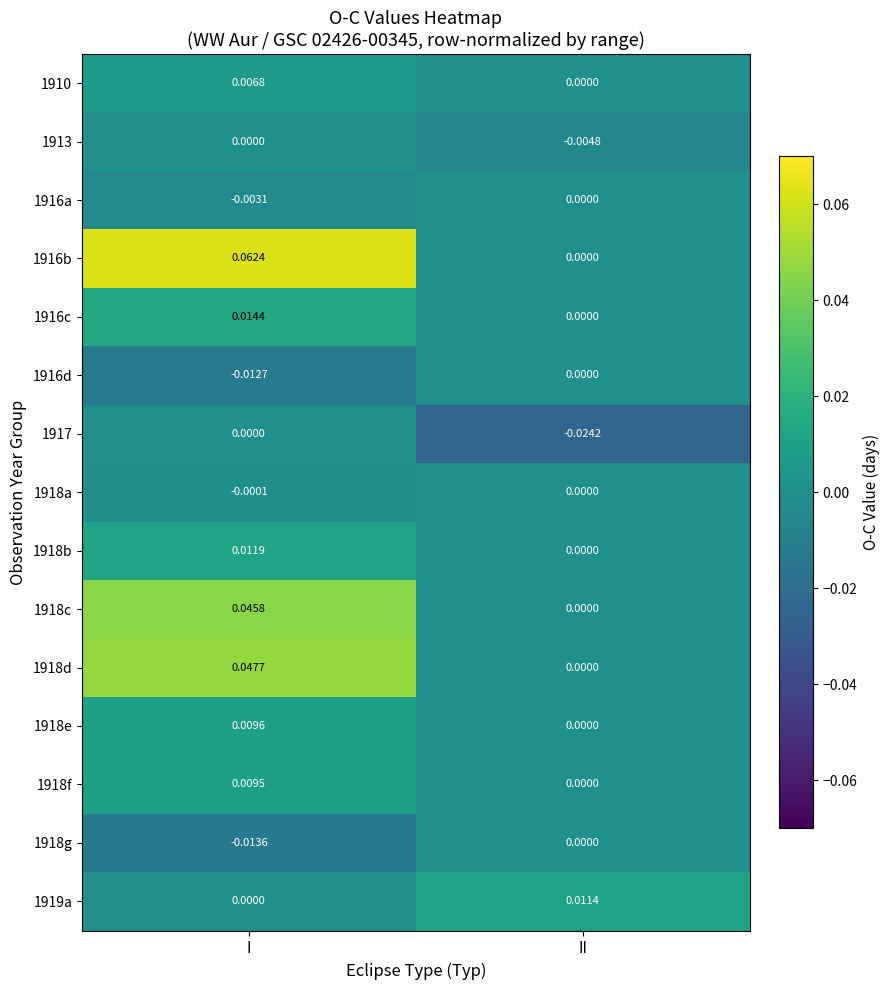

Count the number of data series in this chart.

15